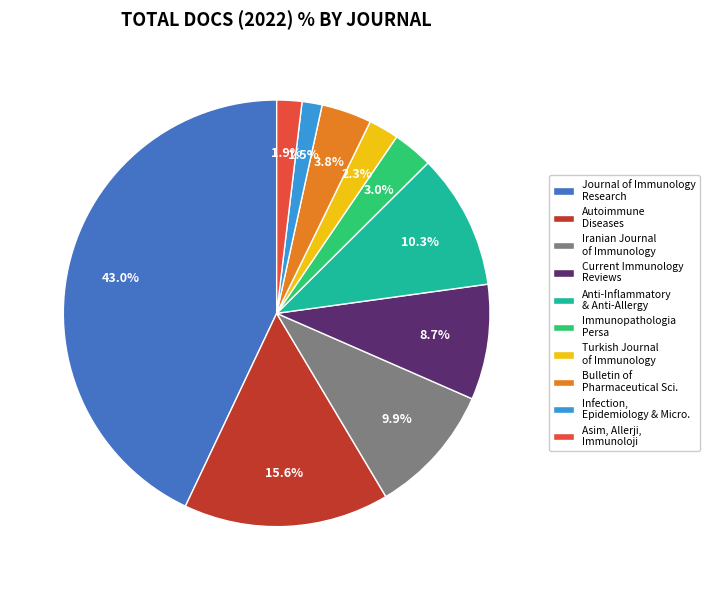

To the nearest percent, what percentage of the pie is Iranian Journal of Immunology?

10%